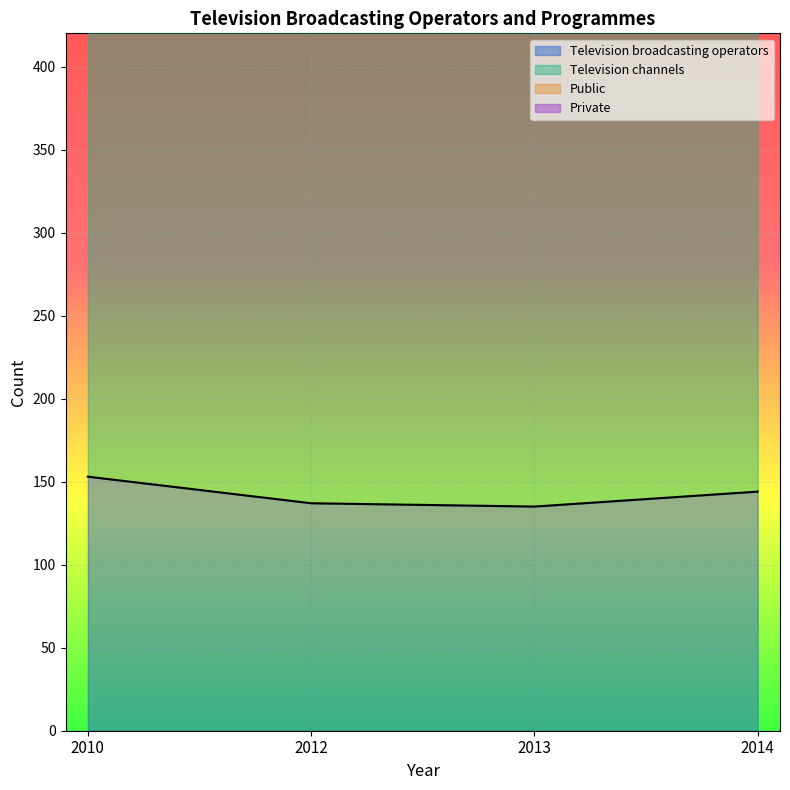

The Television broadcasting operators series shows 144 at 2014. True or false?

True